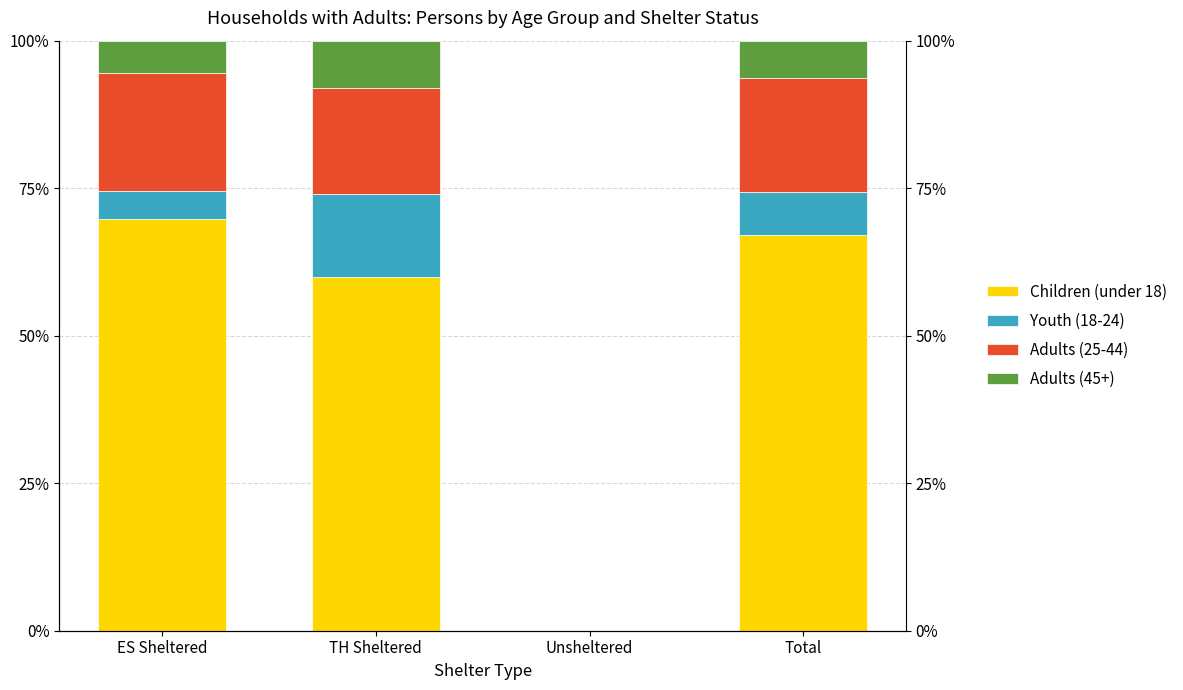

Is it true that Adults (45+) equals 1.4 at Total?

False